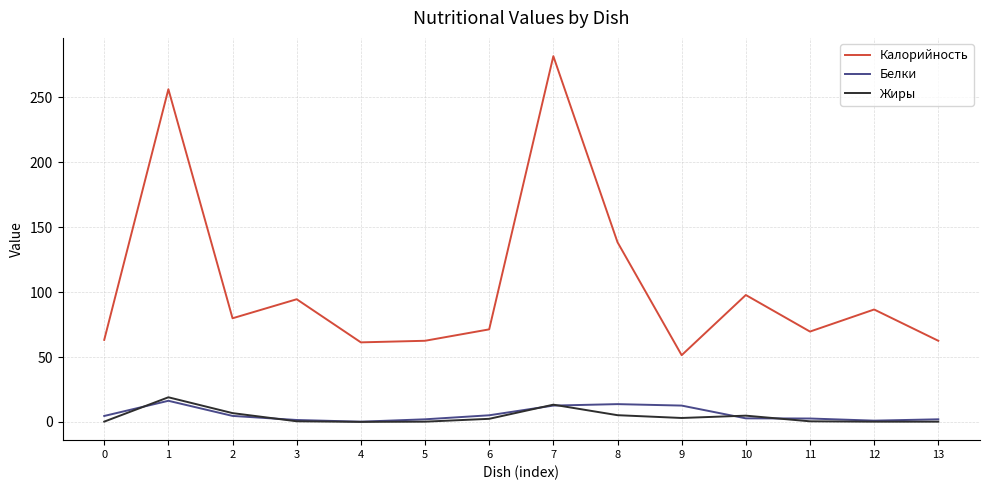

At how many categories does at least one series exceed 145?

2